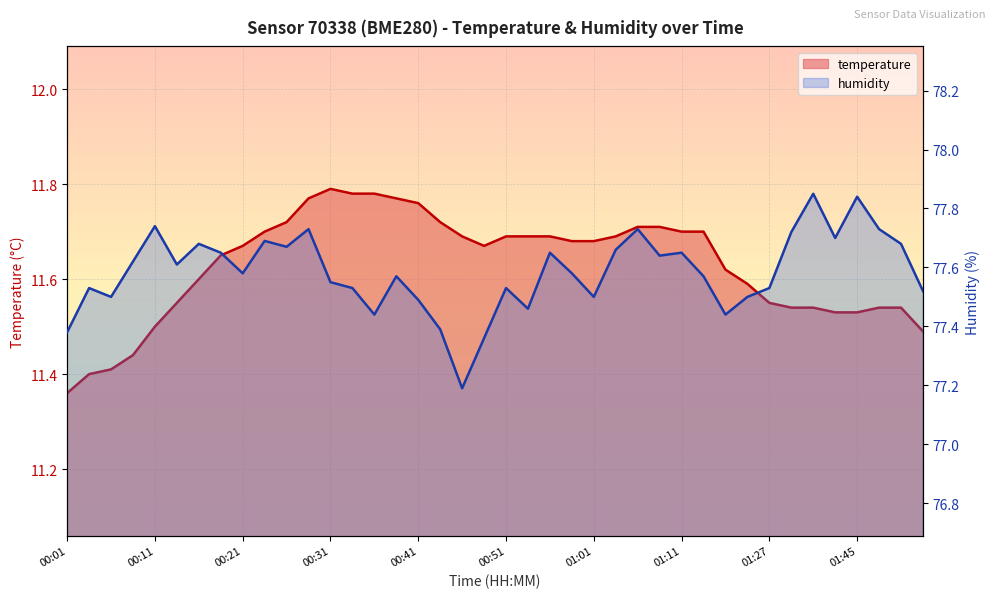

What value does the humidity series have at 01:14?

77.6